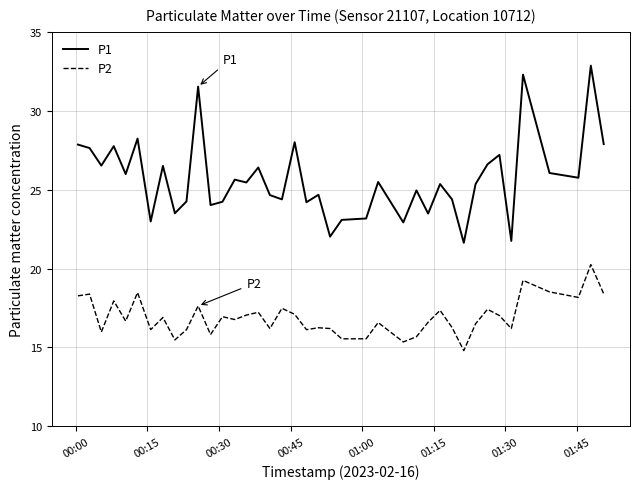

Which series has the largest range (max minus min)?

P1